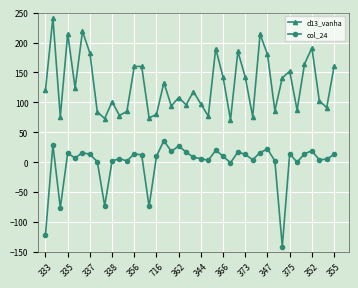

Rank the series by their average value, from highest to lowest.

d13_vanha, col_24